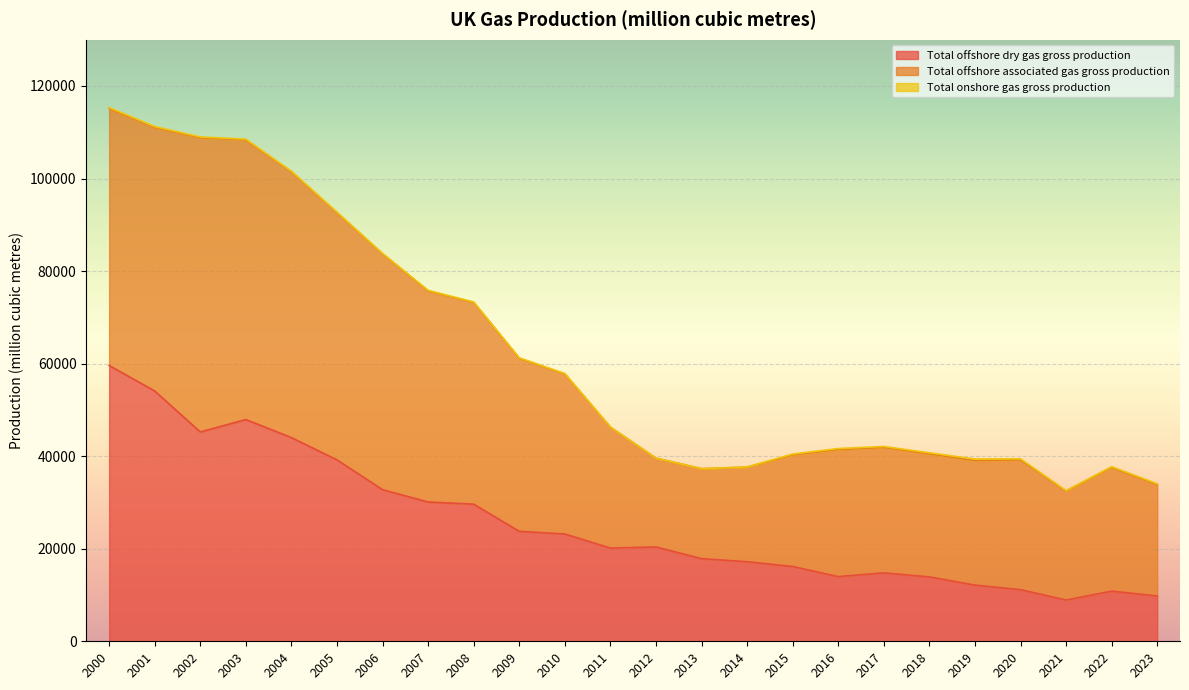

What is the spread (max minus min) of values at 2010?

34490.2